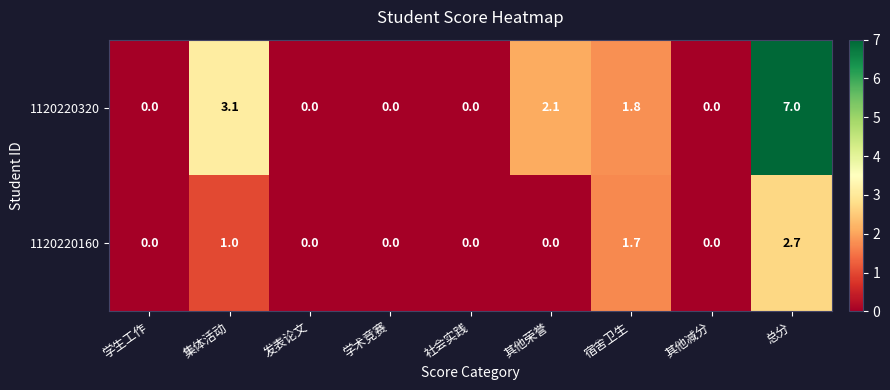

List the series in order of their peak value, lowest first.

1120220160, 1120220320